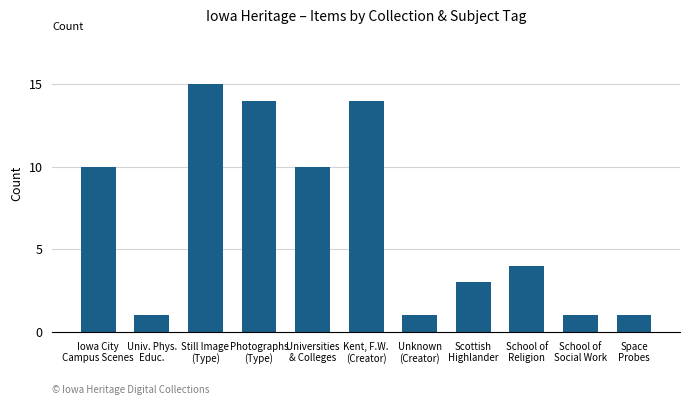

Is it true that the value at Still Image
(Type) is 20?

False